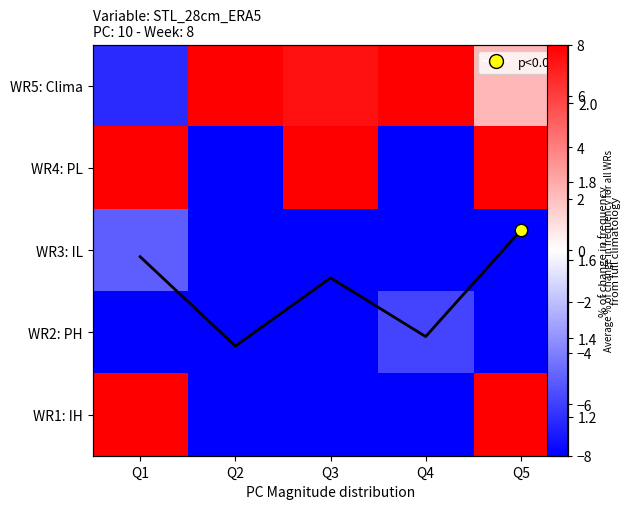

What is the highest value of the WR1: IH series?

8.0